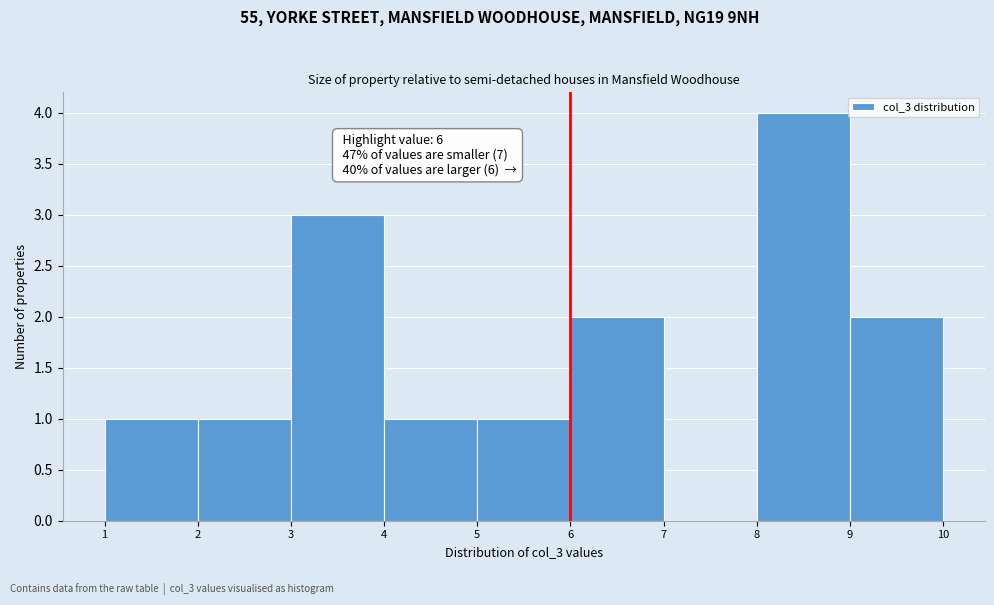

Which range on the x-axis has the tallest bar?

8 to 9